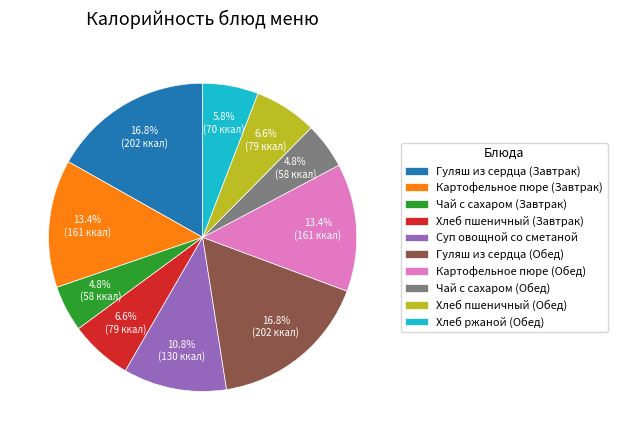

The Картофельное пюре (Обед) slice represents 13% of the pie. True or false?

True